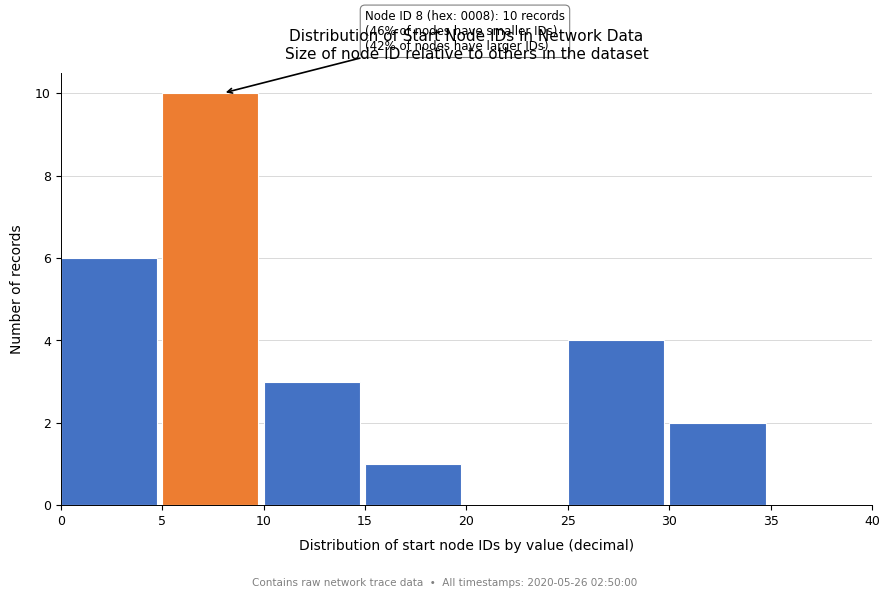

Over which range of the x-axis is the bar tallest?

5 to 10